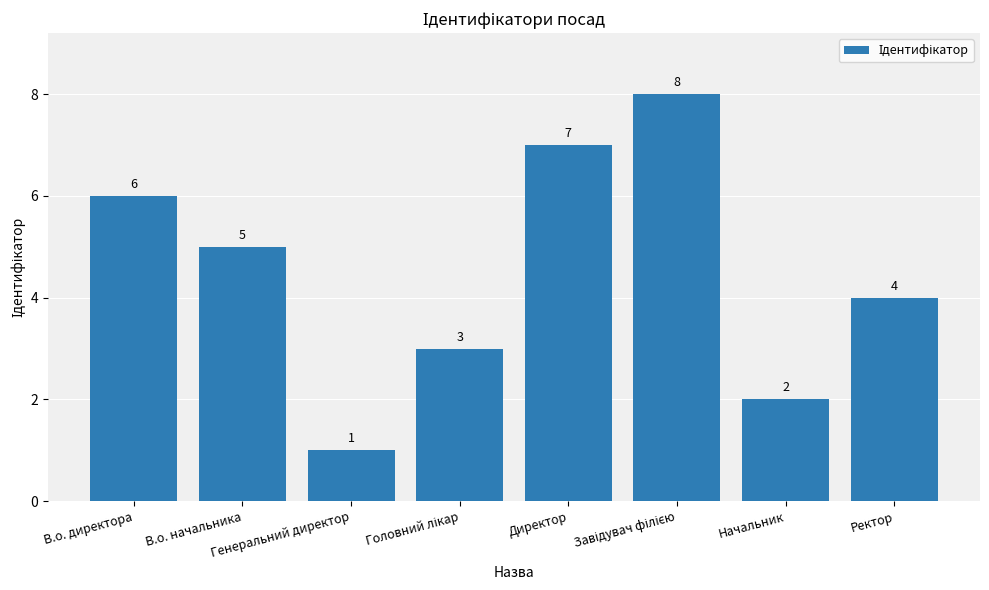

What is the difference between the maximum and minimum values?

7